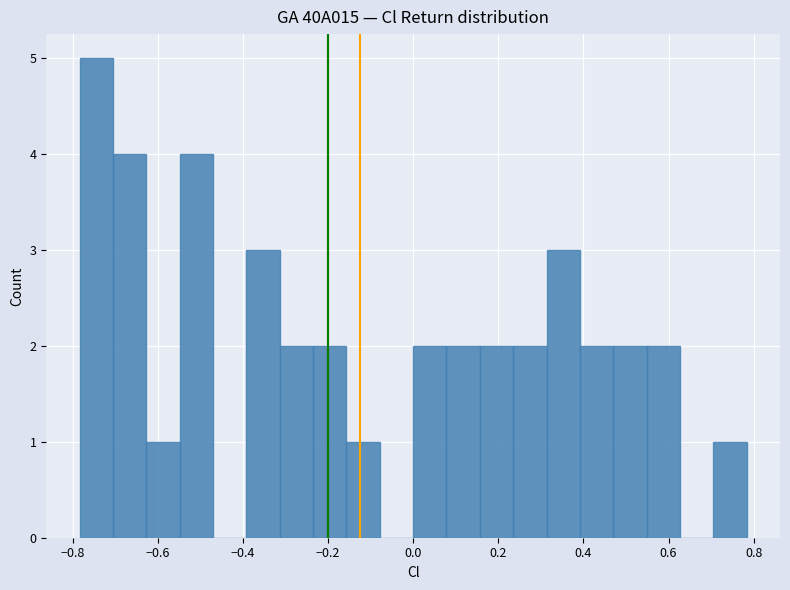

Around what value on the x-axis is the tallest bar? Give the approximate position of its centre, as read against the axis.

-0.74